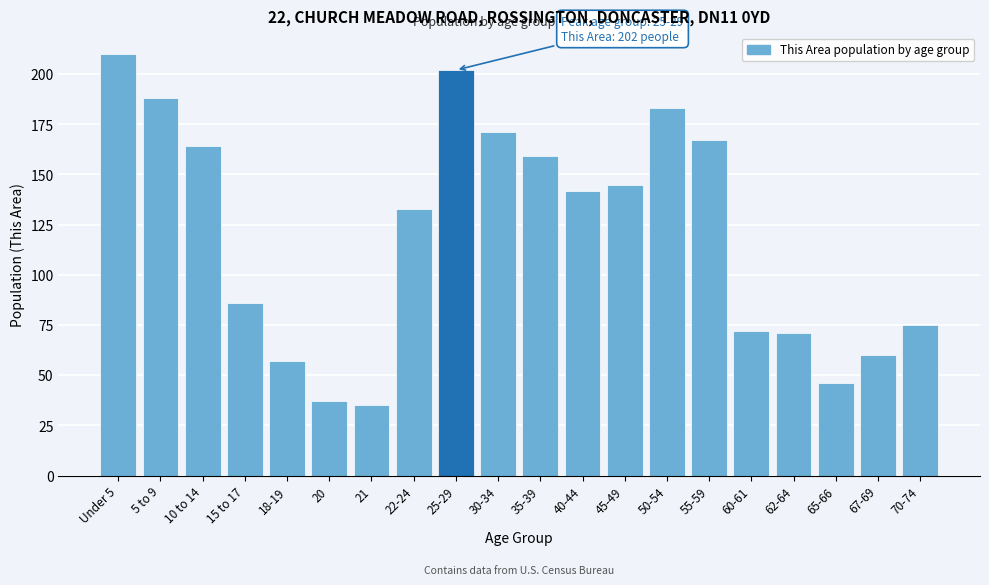

Reading left to right, what are all the values shown in this chart?

210	188	164	86	57	37	35	133	202	171	159	142	145	183	167	72	71	46	60	75